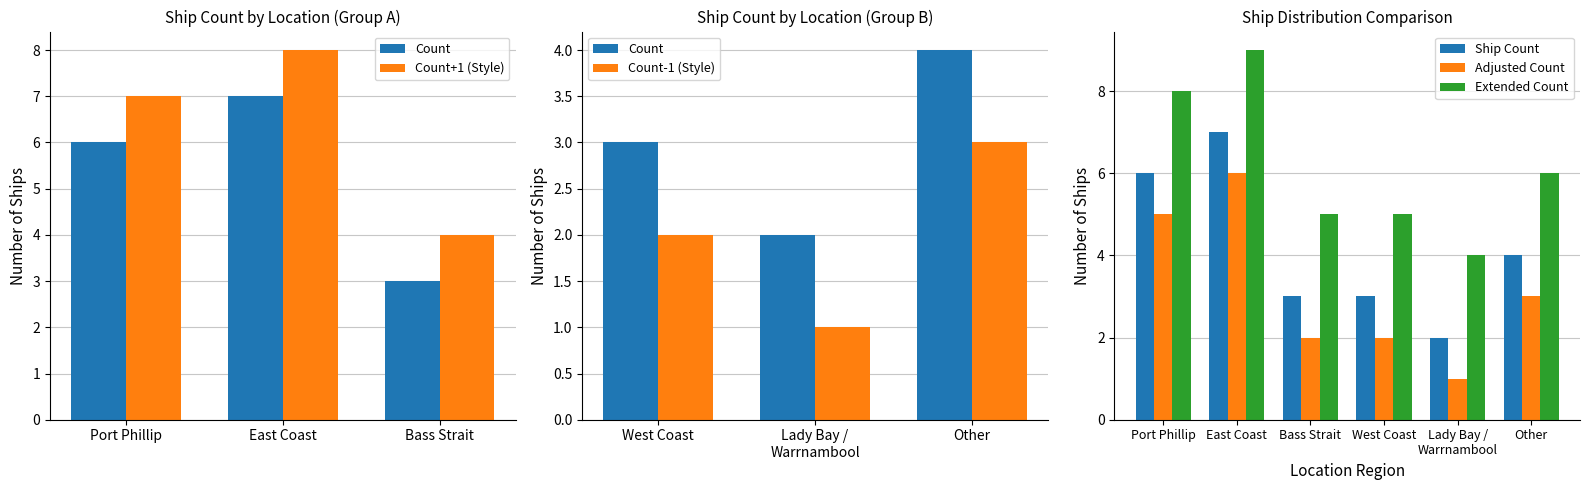

What is the approximate value of Extended Count at Port Phillip?

8